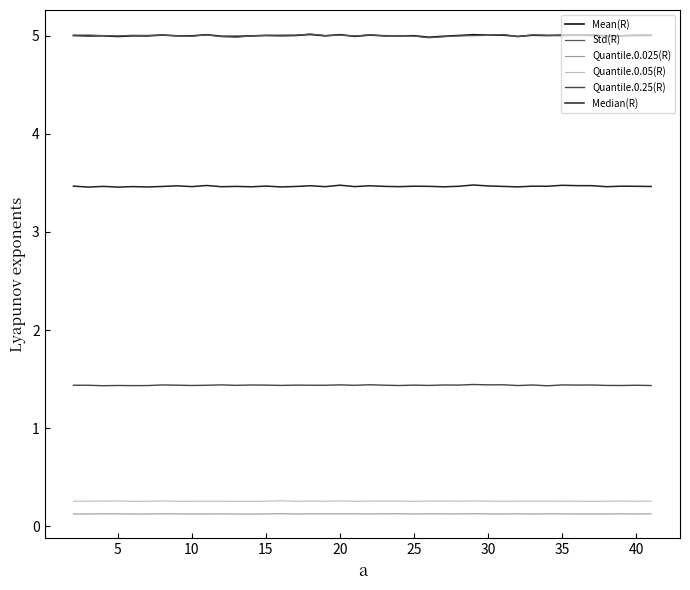

At how many categories does at least one series exceed 1?

40